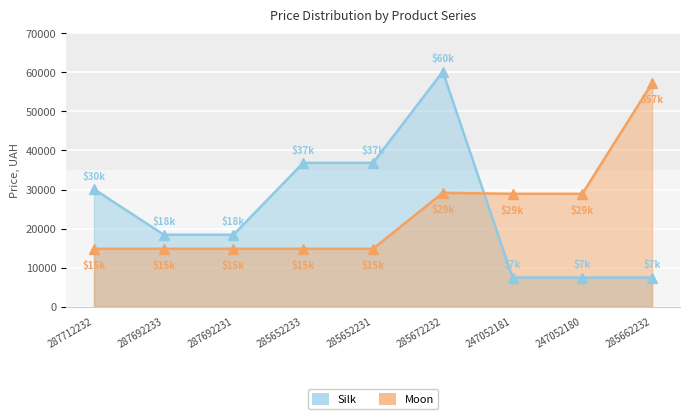

Is it true that Moon equals 14817.6 at 287712232?

True